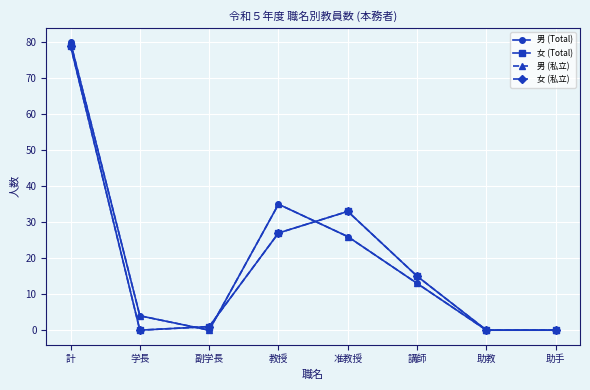

Where is 男 (Total) nearest to the value 40?

教授